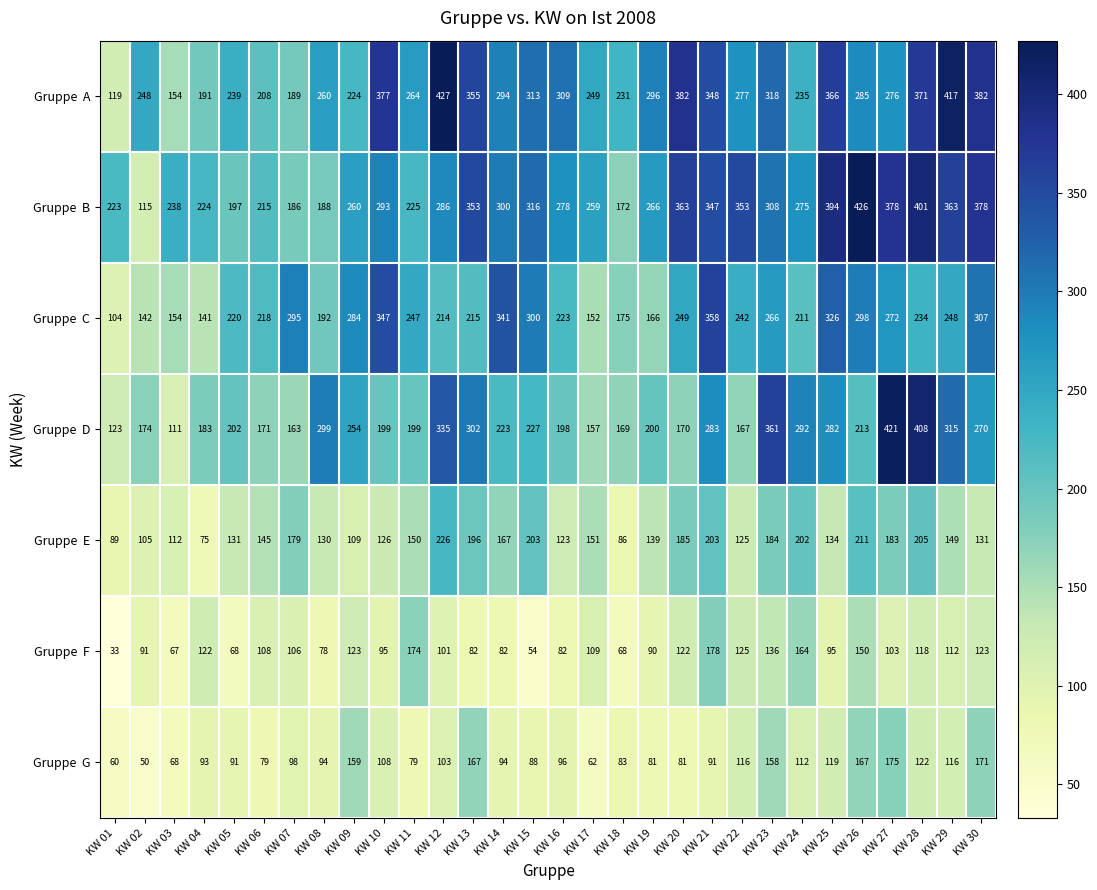

Which label corresponds to the smallest value in the chart?

KW 01